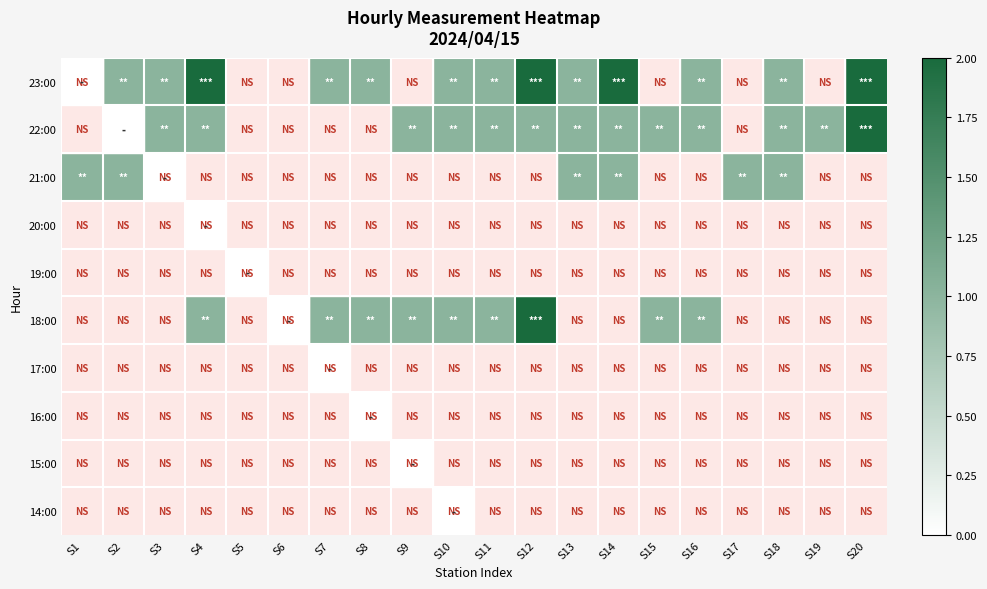

What is the total value across all series at S18?

3